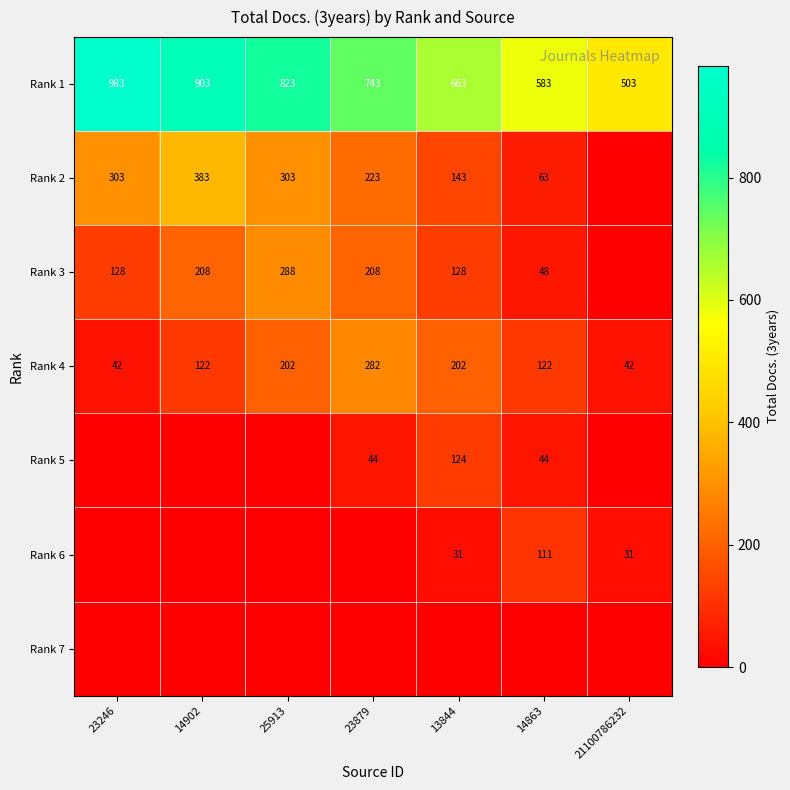

Where is Rank 1 nearest to the value 743?

23879